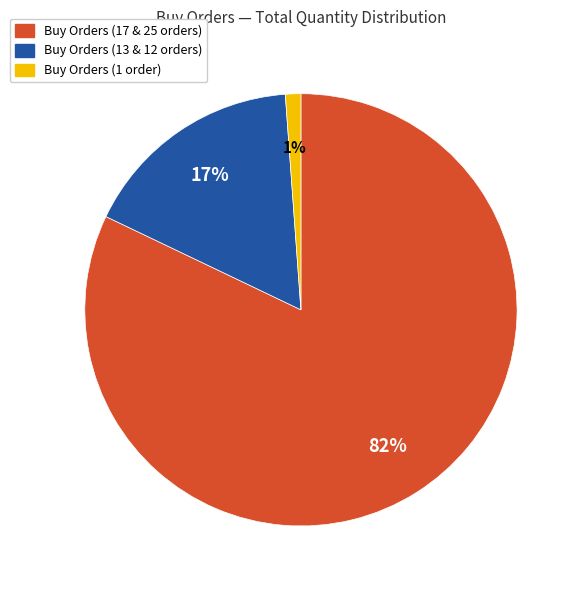

To the nearest percent, what is the average slice percentage?

33%